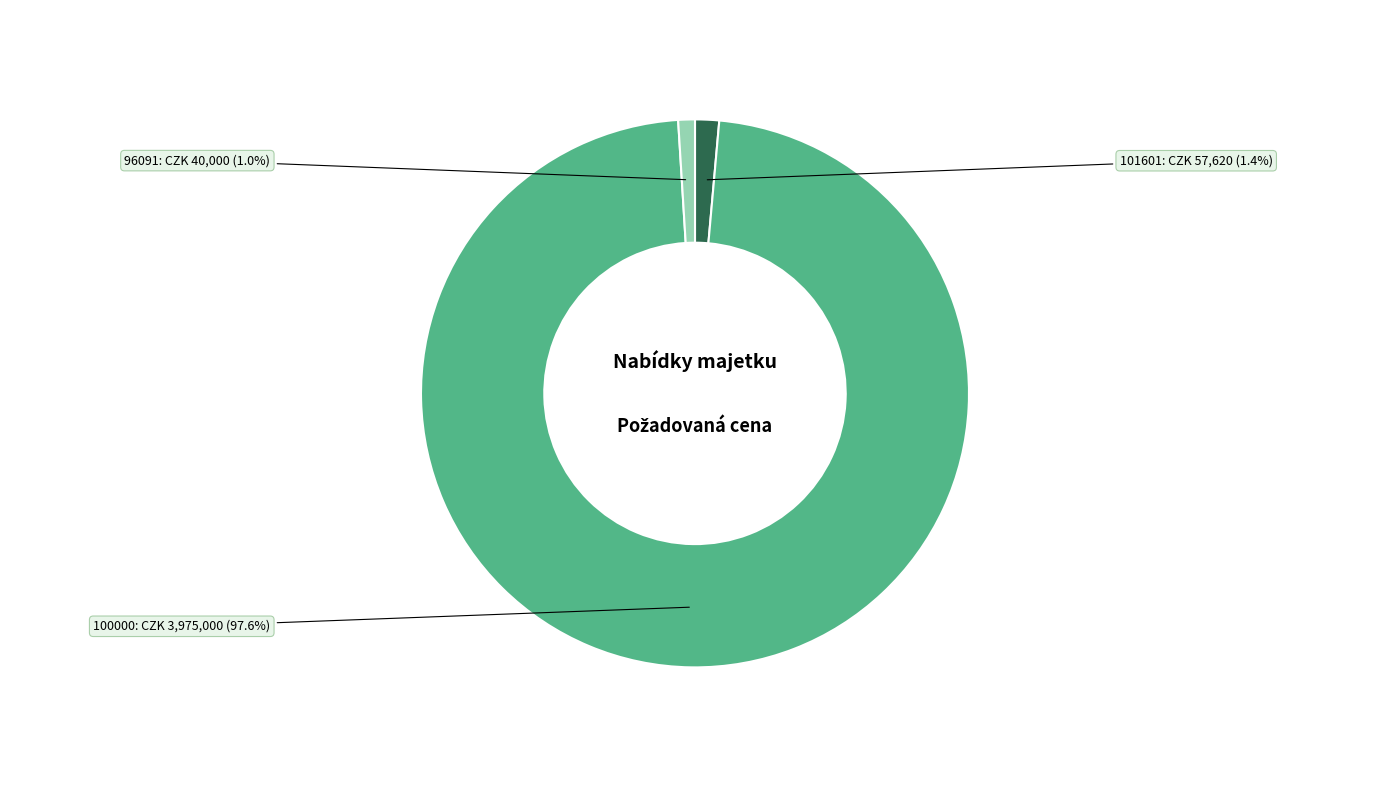

The 96091 slice represents 11% of the pie. True or false?

False